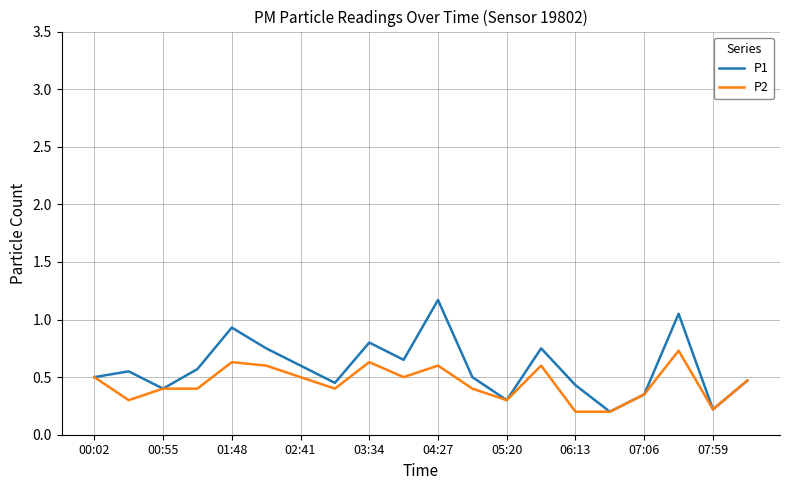

Which series has the largest range (max minus min)?

P1